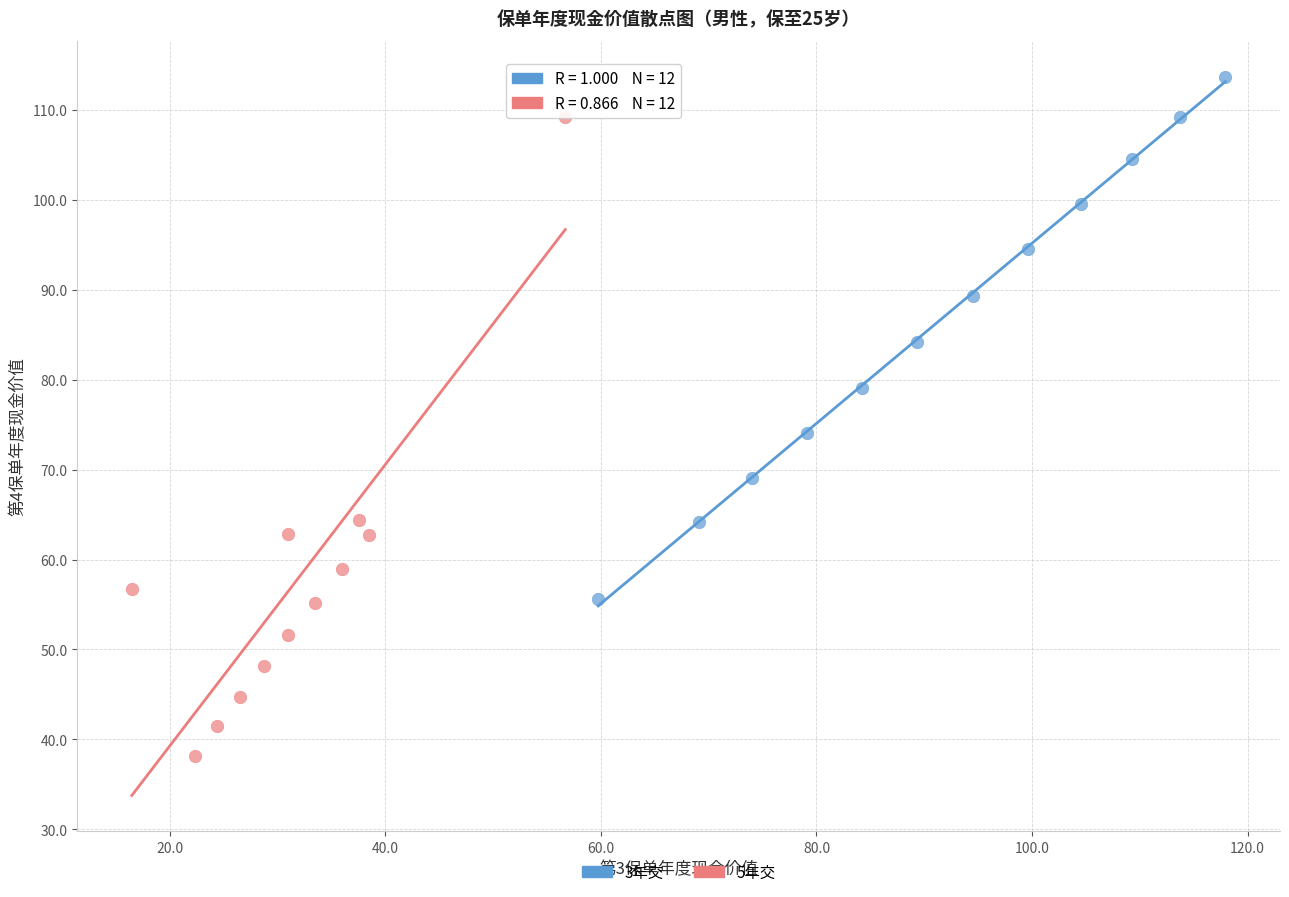

Which series reaches the maximum Y coordinate?

3年交